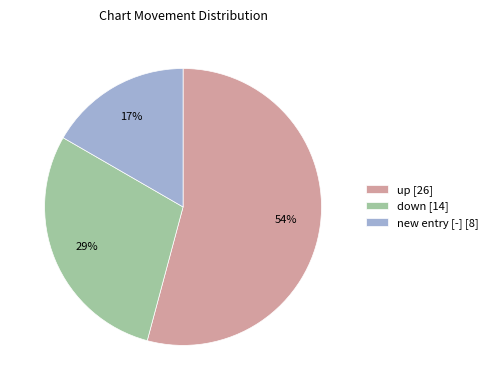

What is the ratio of the value at up [26] to the value at new entry [-] [8]?

3.2